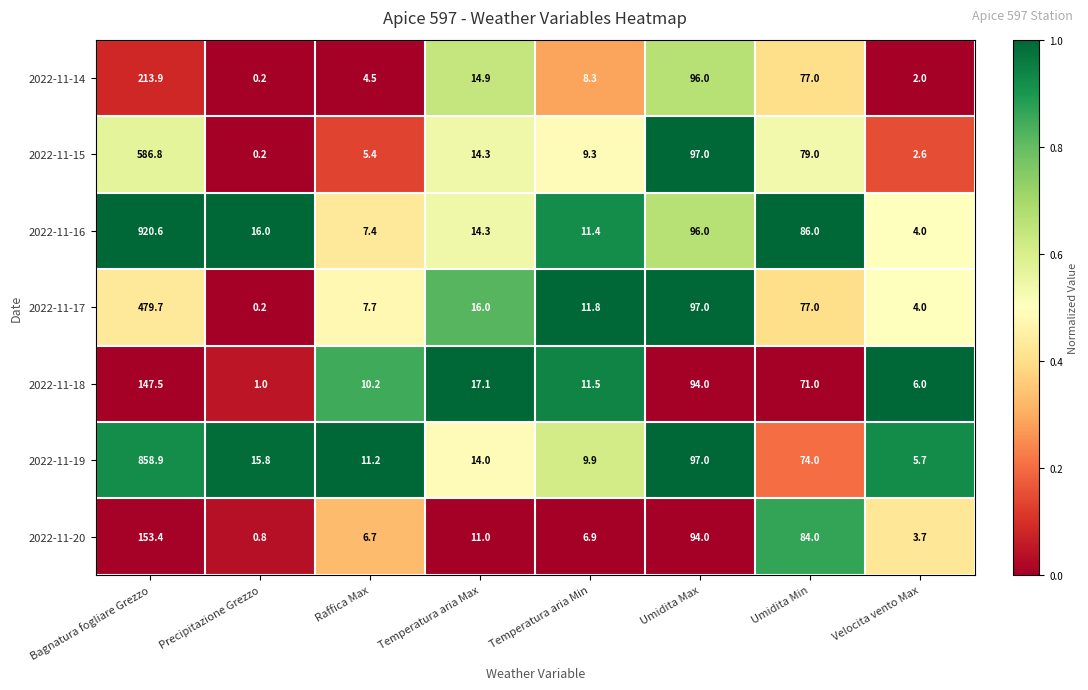

At which label does 2022-11-19 reach its peak?

Bagnatura fogliare Grezzo